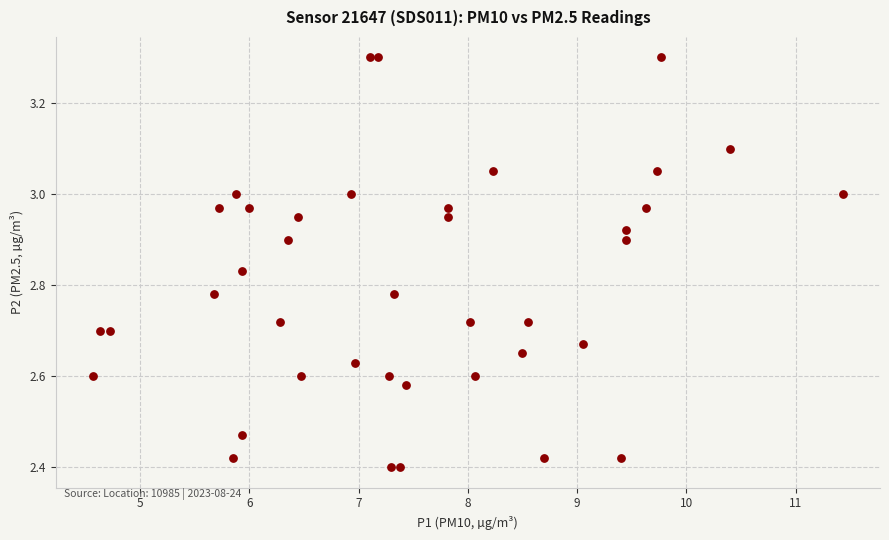

What is the range of X values (max minus min)?

6.9